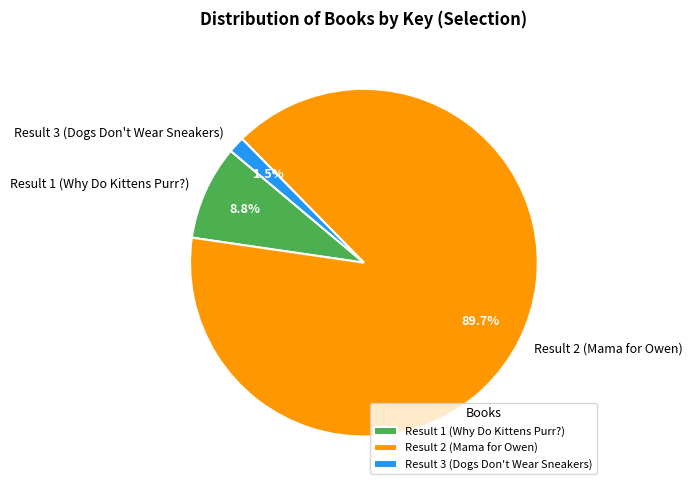

Which has a higher value, Result 1 (Why Do Kittens Purr?) or Result 3 (Dogs Don't Wear Sneakers)?

Result 1 (Why Do Kittens Purr?)